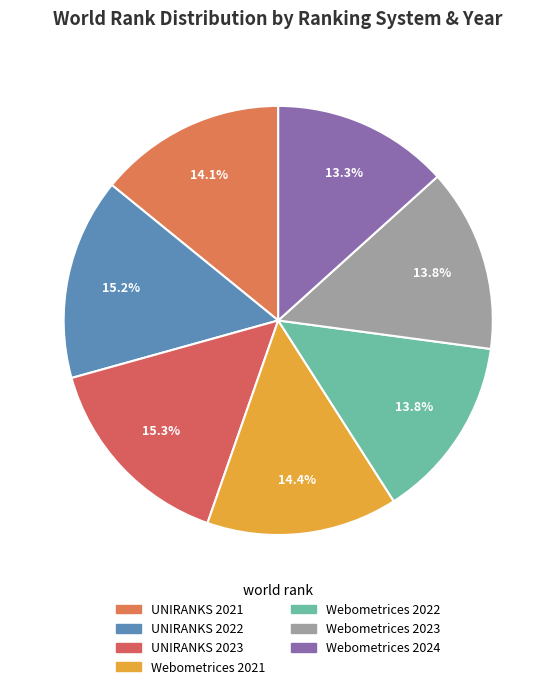

What is the change in value from UNIRANKS 2022 to Webometrices 2022?

-2924